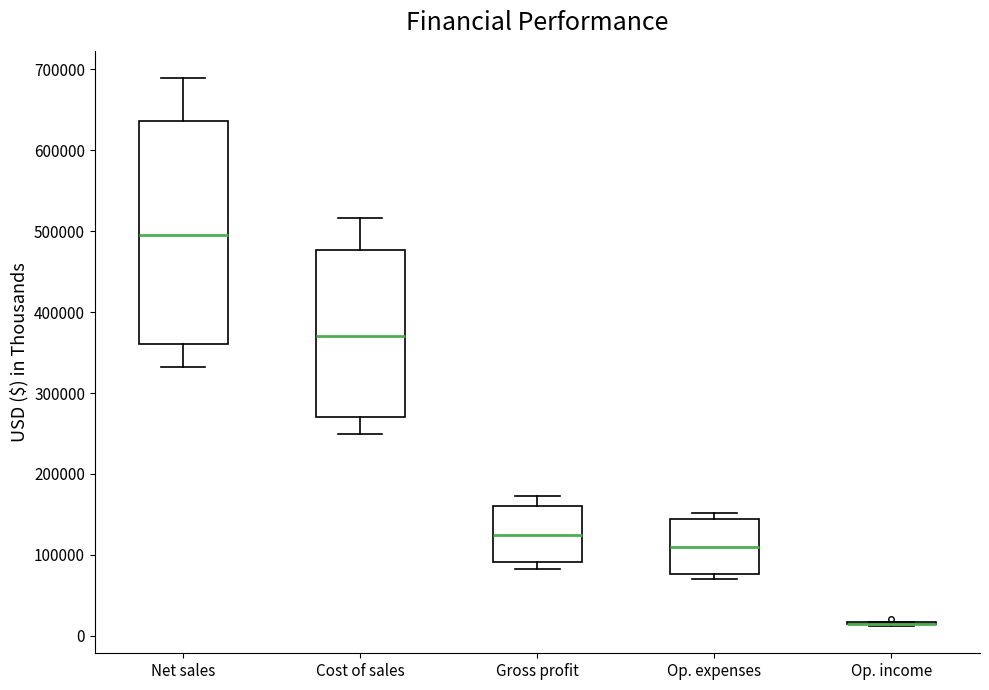

Where does the median line of the box for Gross profit sit on the y-axis? The values are not printed on the chart, so give them approximately, as read against the axis.

120000